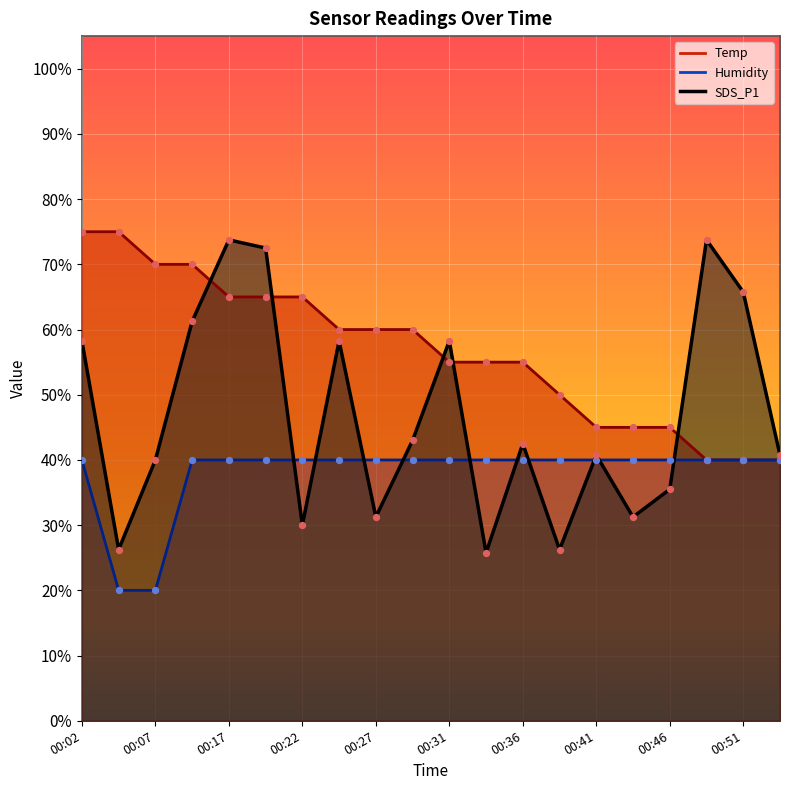

Which series has the widest spread of Y values?

SDS_P1